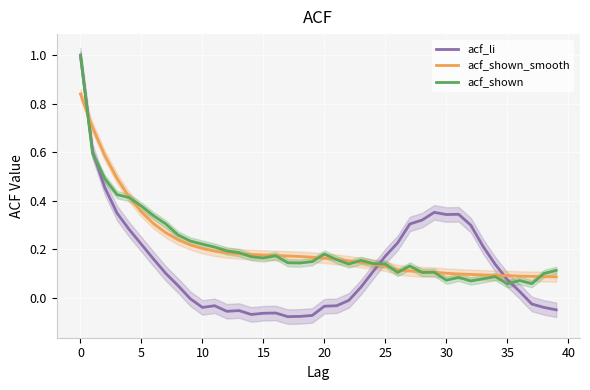

How many times do acf_shown_smooth and acf_li cross each other?

3